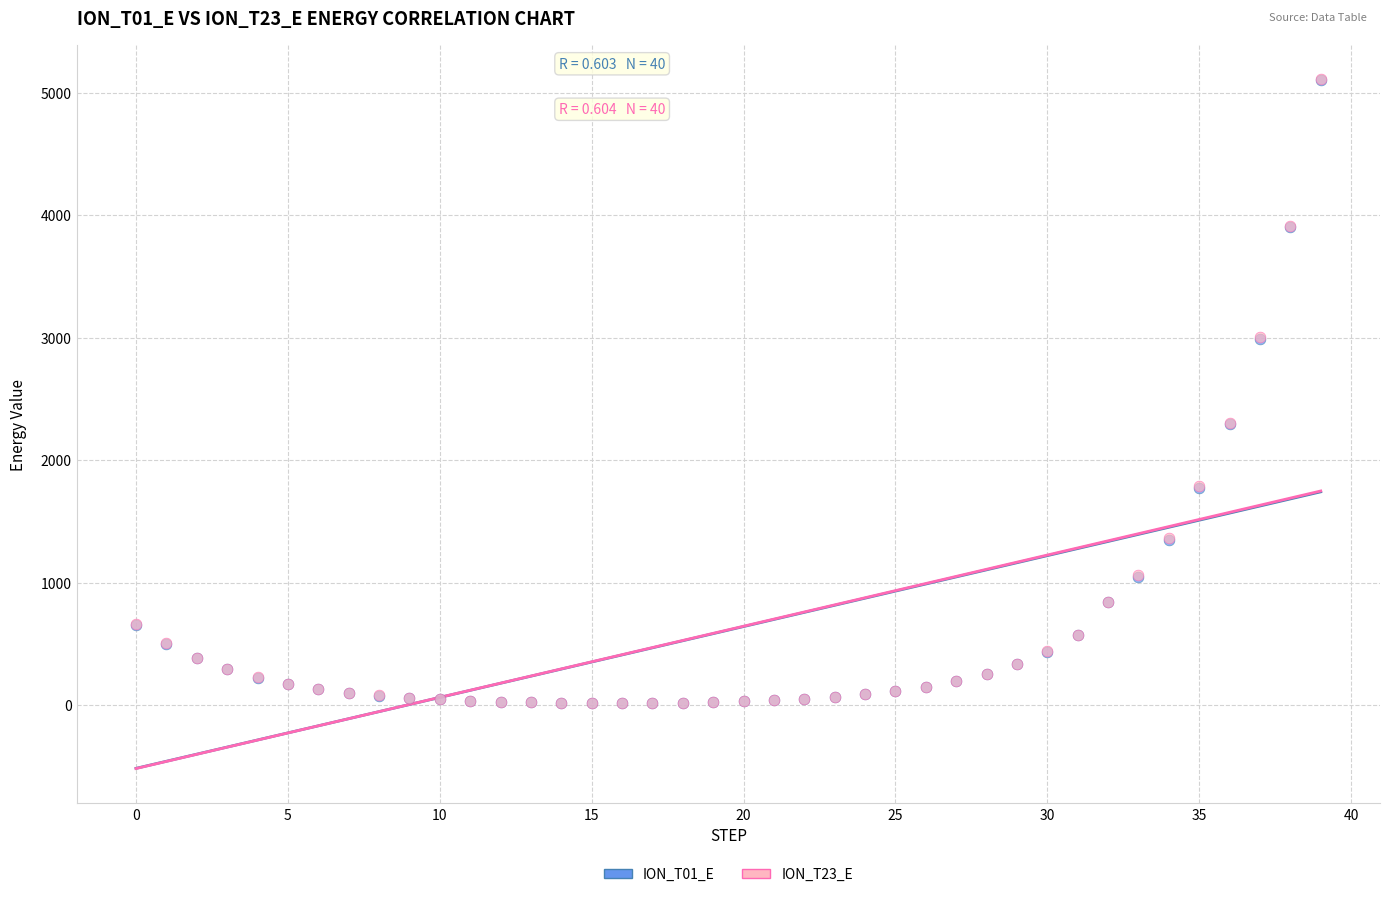

What are all the series names shown in the legend?

ION_T01_E, ION_T23_E